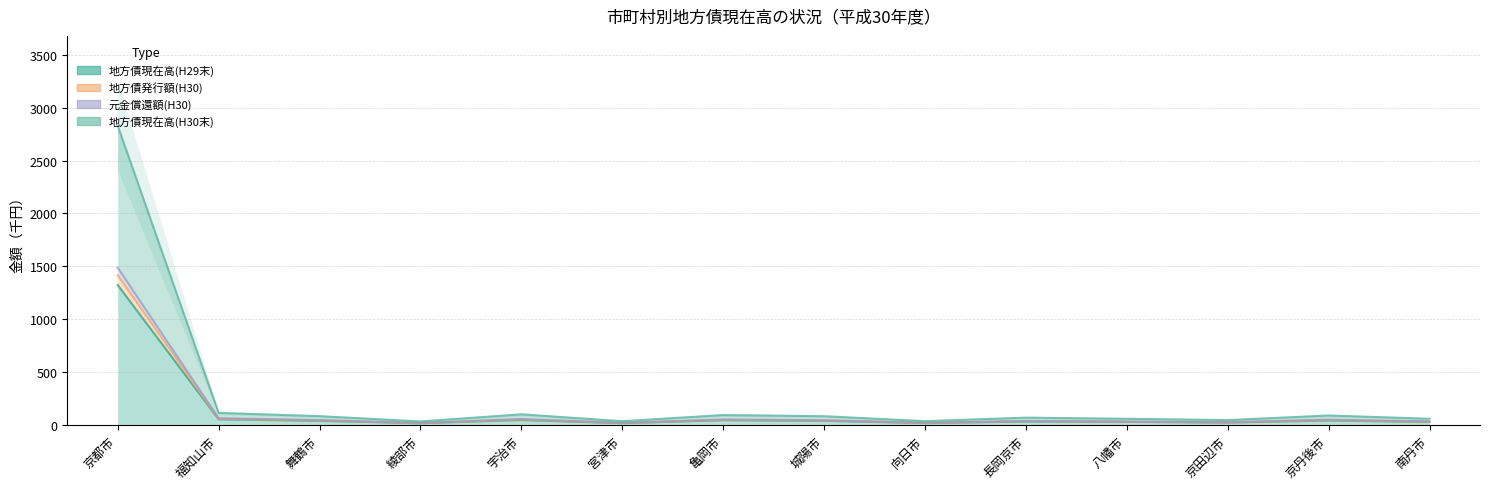

Does the chart have visible grid lines?

Yes